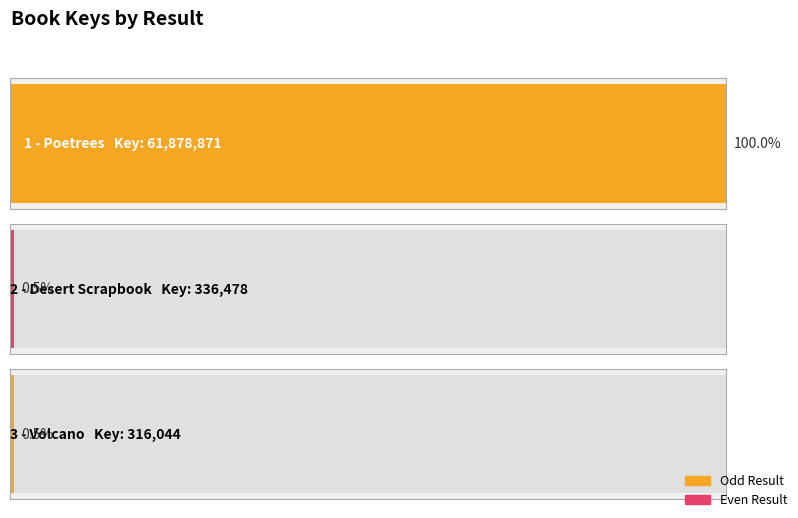

What is the smallest value displayed?

316044